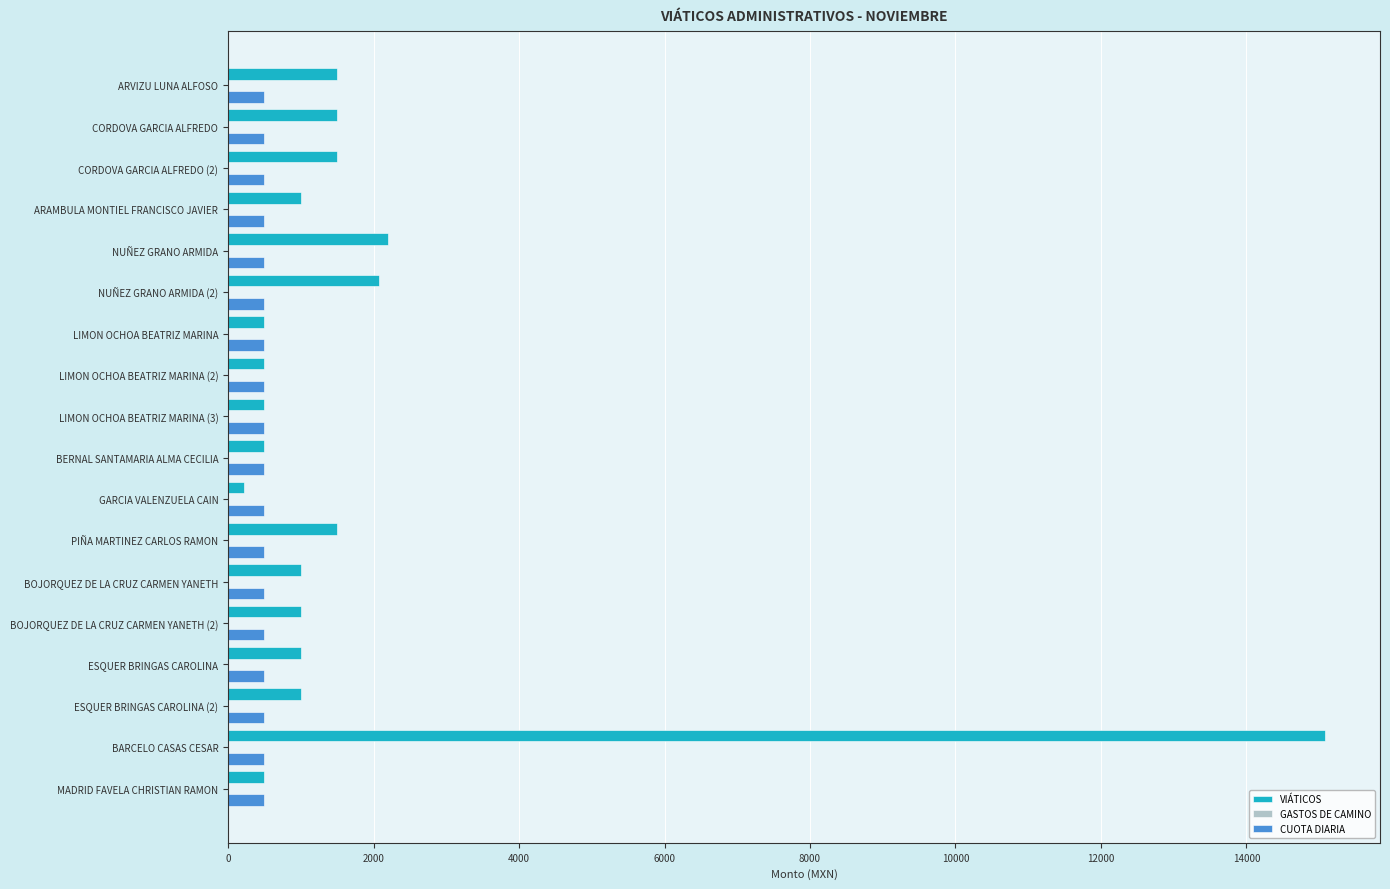

What is the highest value of the VIÁTICOS series?

15083